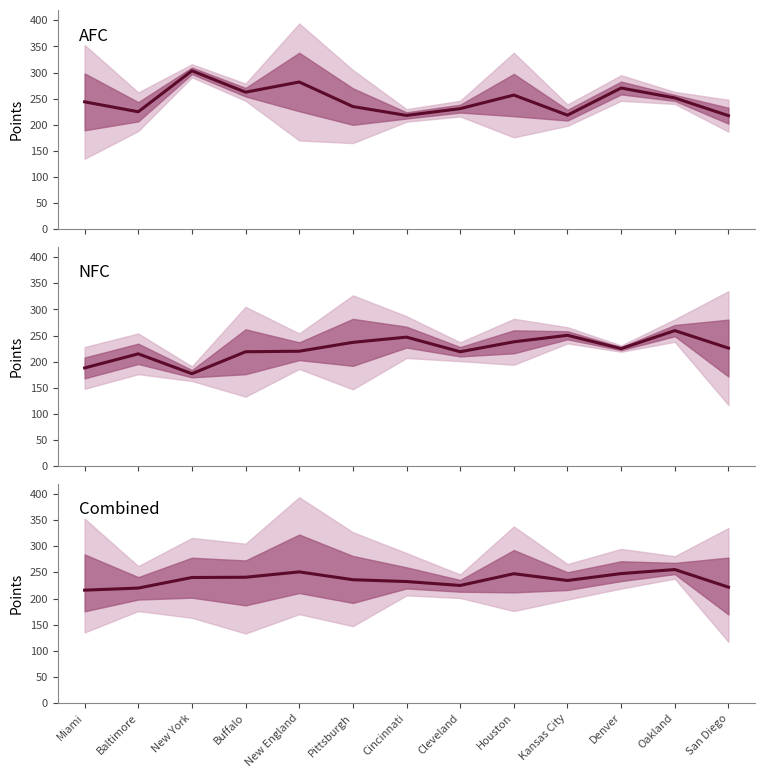

What is the label of the 1st point from the right?

San Diego